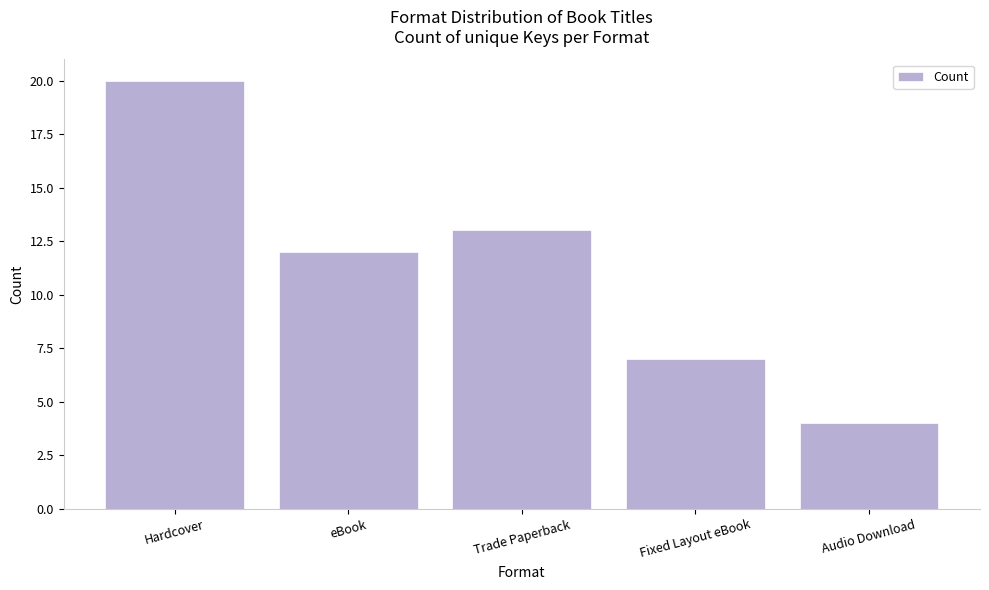

What is the label of the 5th bar from the right?

Hardcover